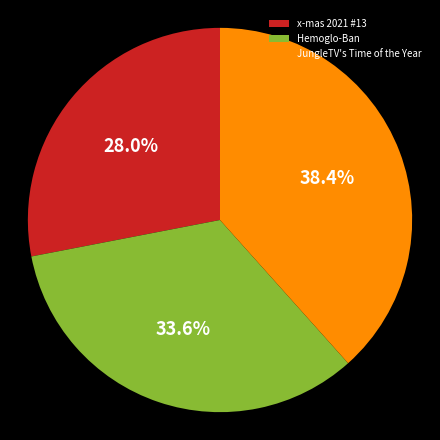

Is the sum of JungleTV's Time of the Year and Hemoglo-Ban greater than half?

Yes